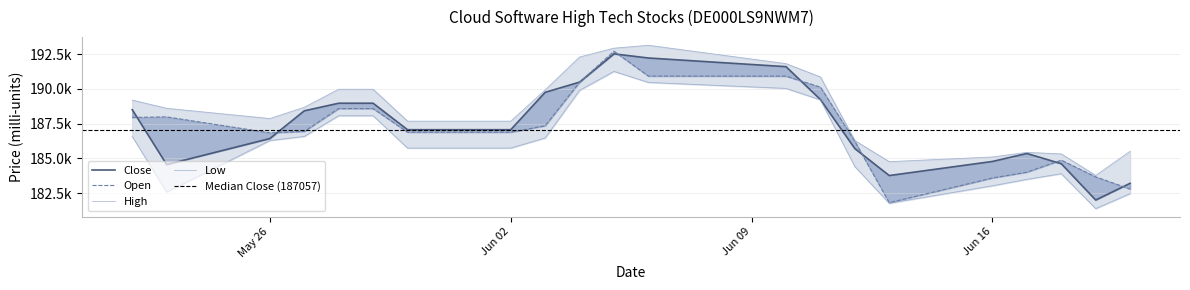

Rank the series by their maximum value, from lowest to highest.

Low, Close, Open, High